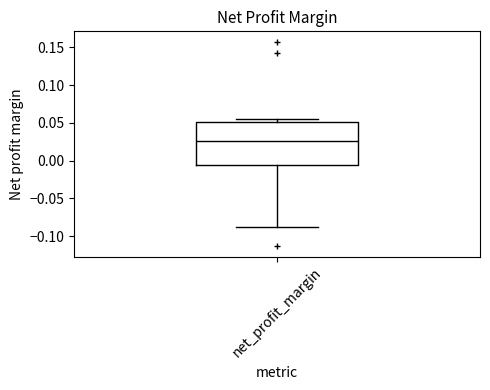

Read this box plot against the y-axis: the position of the median line, the range covered by the box, and the ends of both whiskers. The values are not printed on the chart, so give them approximately, as read against the axis.

median 0.025, box -0.005 to 0.050, whiskers -0.090 to 0.055